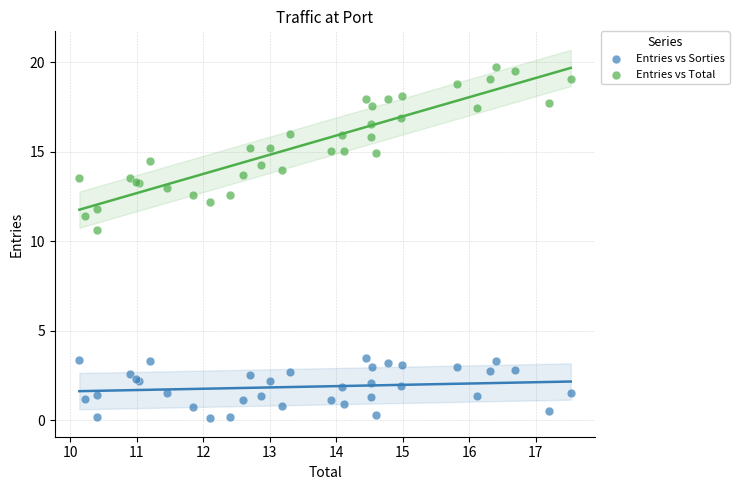

Across all series, what Y value is closest to 9?

10.6